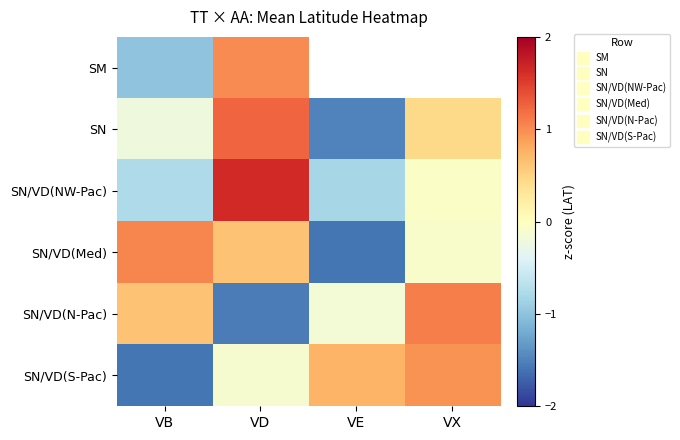

Which series changed the most between VB and VE?

SN/VD(Med)